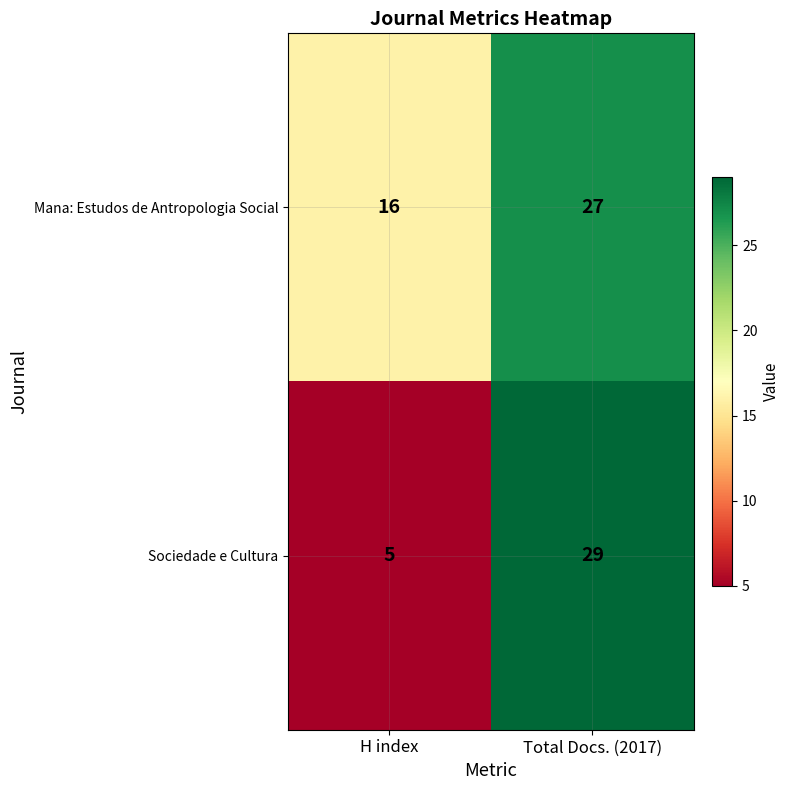

What is the spread (max minus min) of values at H index?

11